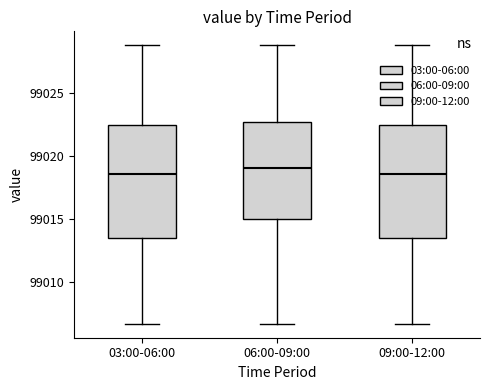

Reading left to right, read every box against the y-axis: the position of its median line, the range the box covers, and the ends of its whiskers. The values are not printed on the chart, so give them approximately, as read against the axis.

03:00-06:00: median 99018.5, box 99013.5 to 99022.5, whiskers 99006.5 to 99029.0
06:00-09:00: median 99019.0, box 99015.0 to 99022.5, whiskers 99006.5 to 99029.0
09:00-12:00: median 99018.5, box 99013.5 to 99022.5, whiskers 99006.5 to 99029.0